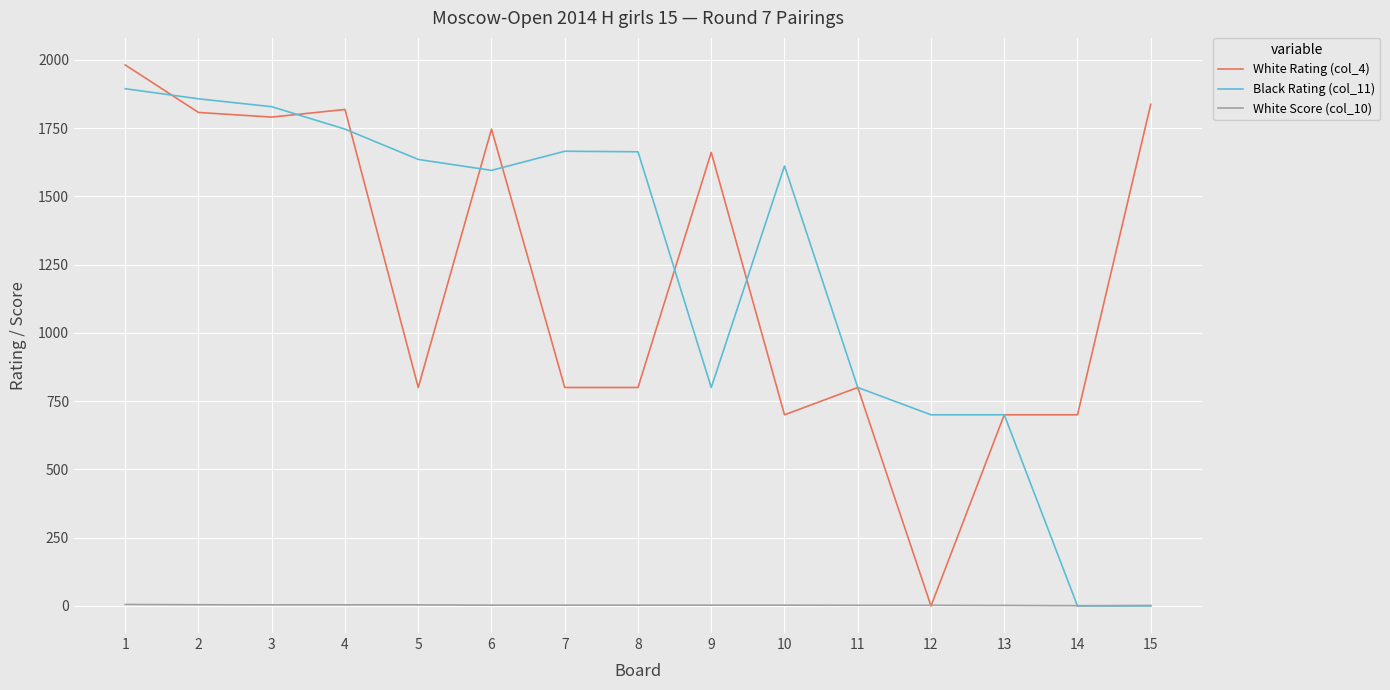

The value of Black Rating (col_11) at 5 is 1635.0. True or false?

True